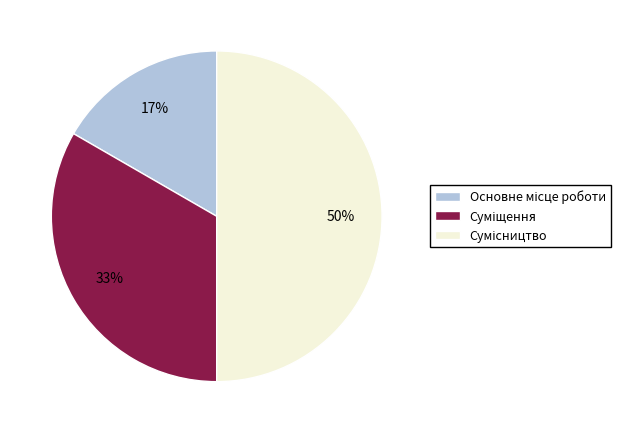

To the nearest percent, what is the difference between the largest and smallest slice percentages?

33%